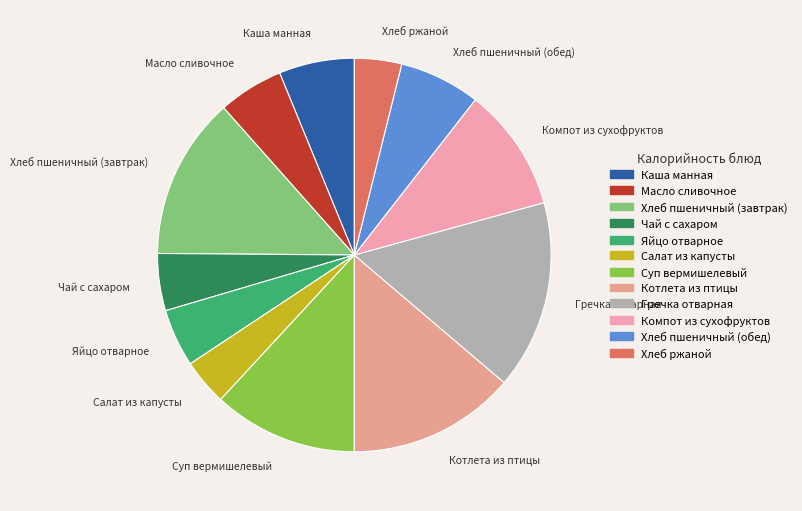

True or false: Хлеб пшеничный (завтрак) accounts for 13% of the total.

True